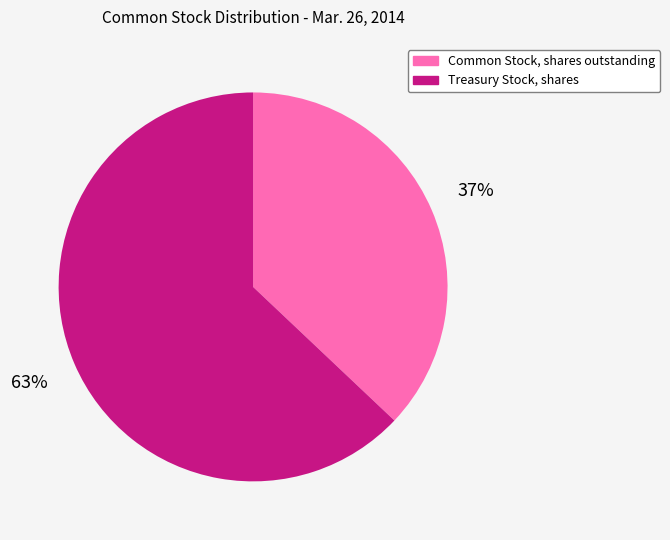

Does Common Stock, shares outstanding represent more than half of the total?

No